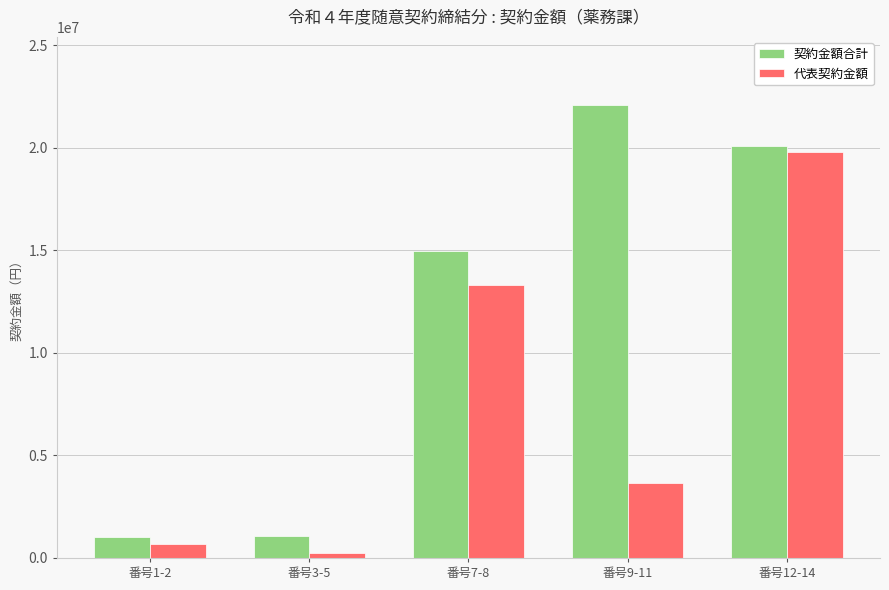

What is the difference between the 代表契約金額 values at 番号1-2 and 番号7-8?

12652000